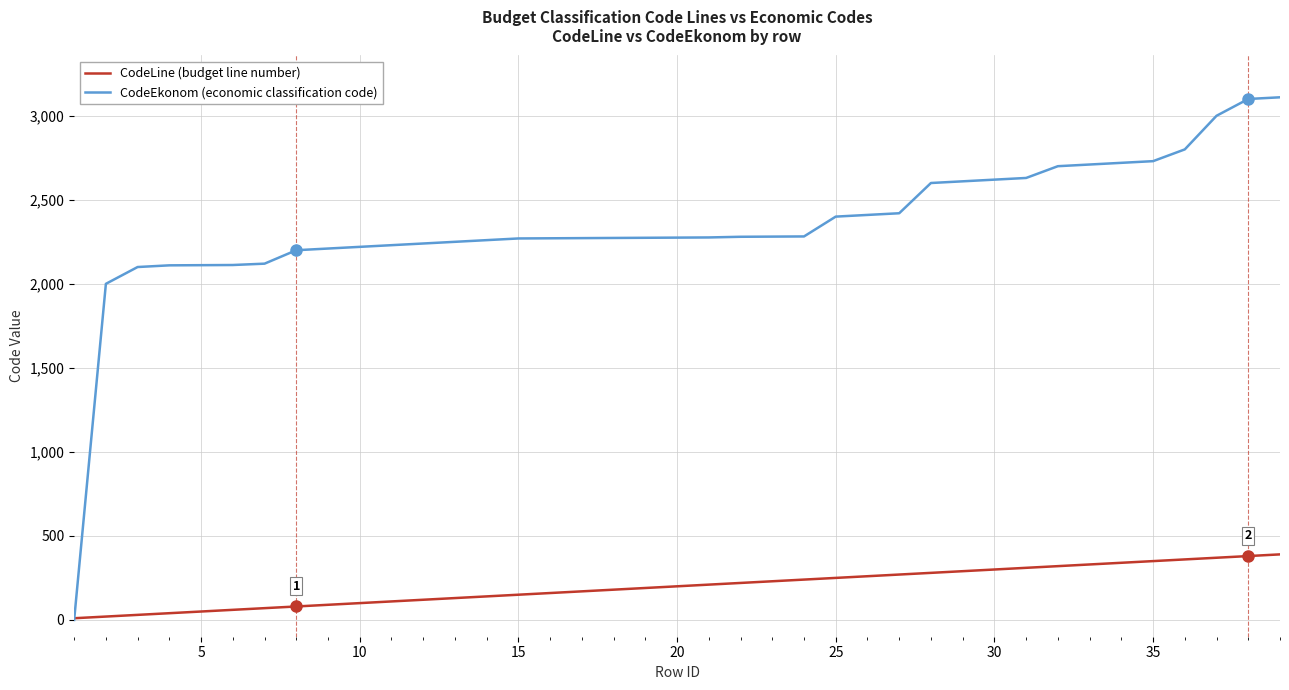

List the series in order of their peak value, lowest first.

CodeLine (budget line number), CodeEkonom (economic classification code)